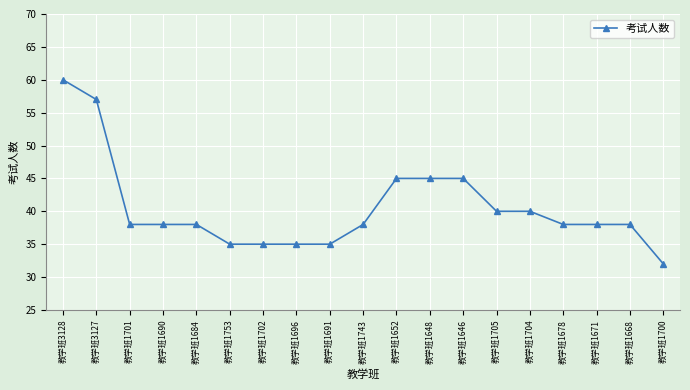

The chart shows a value of 58 at 教学班1691. True or false?

False